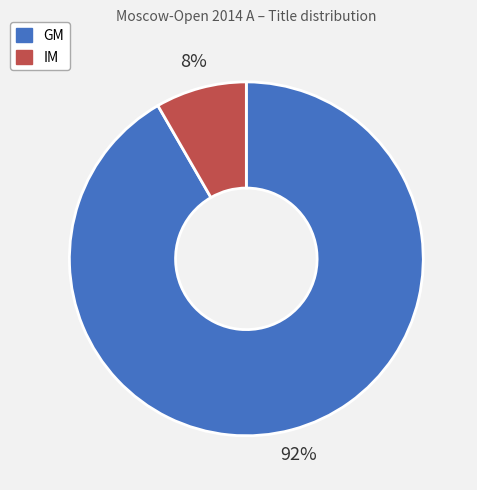

To the nearest percent, what is the average slice percentage?

50%